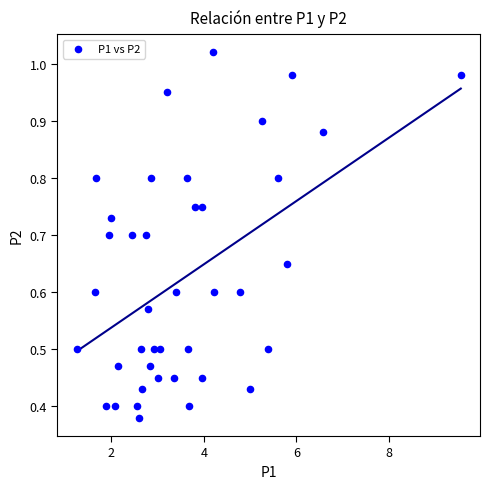

What is the range of X values (max minus min)?

8.3